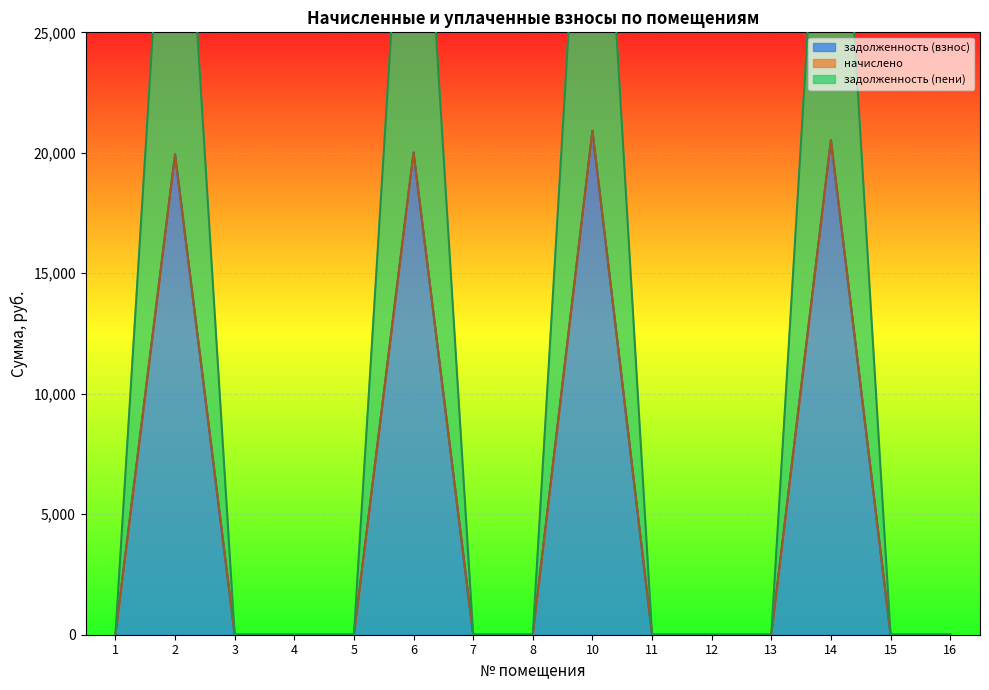

True or false: задолженность (пени) has a value of 8277.4 at 6.

False